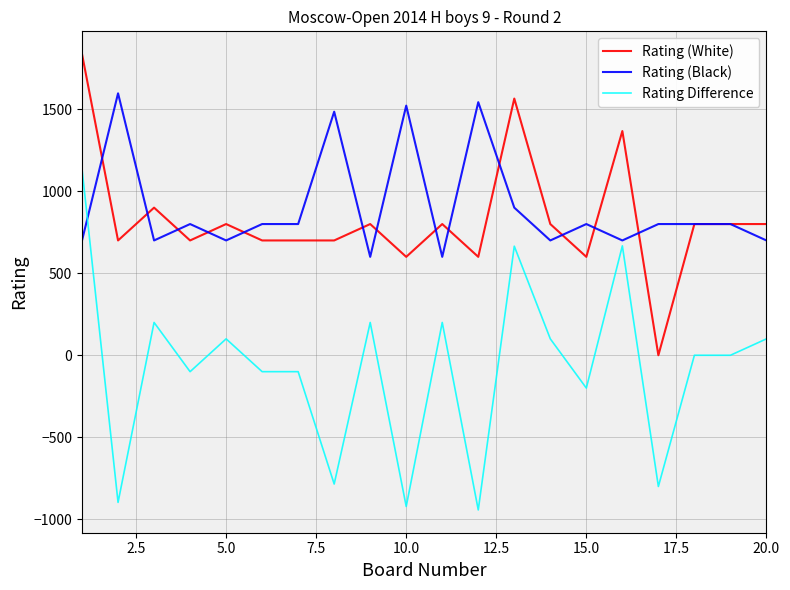

Which series has the widest spread of values?

Rating Difference